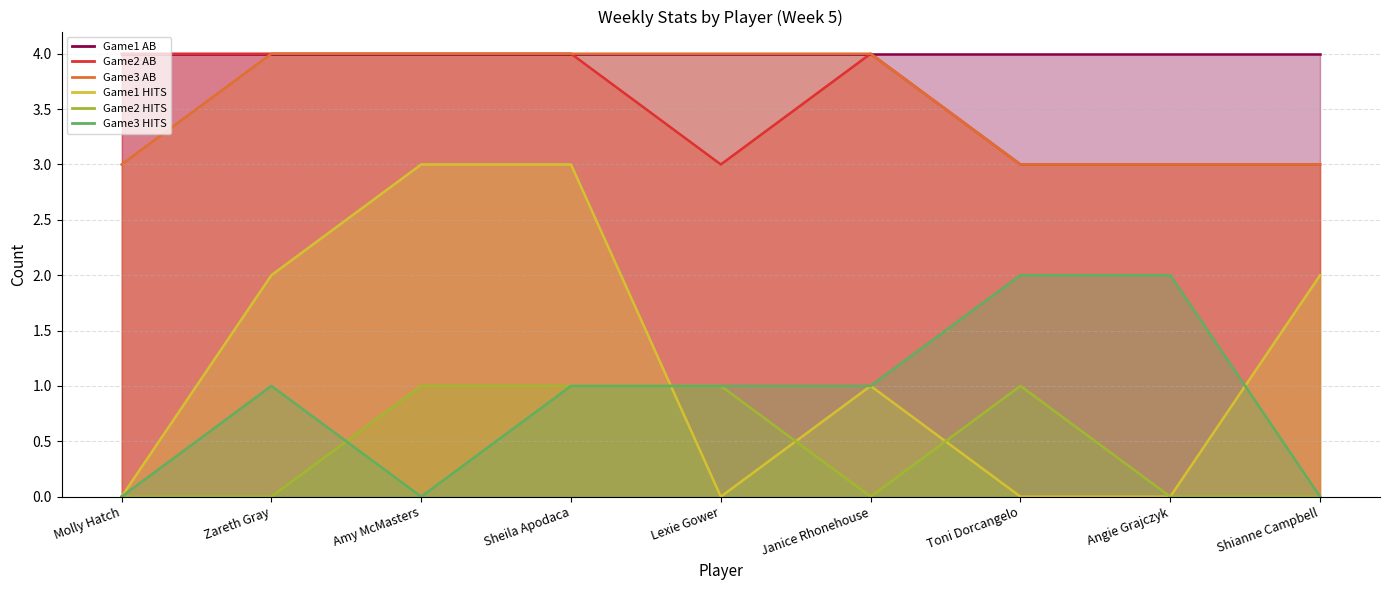

Which has a higher value, Amy McMasters or Sheila Apodaca?

Amy McMasters